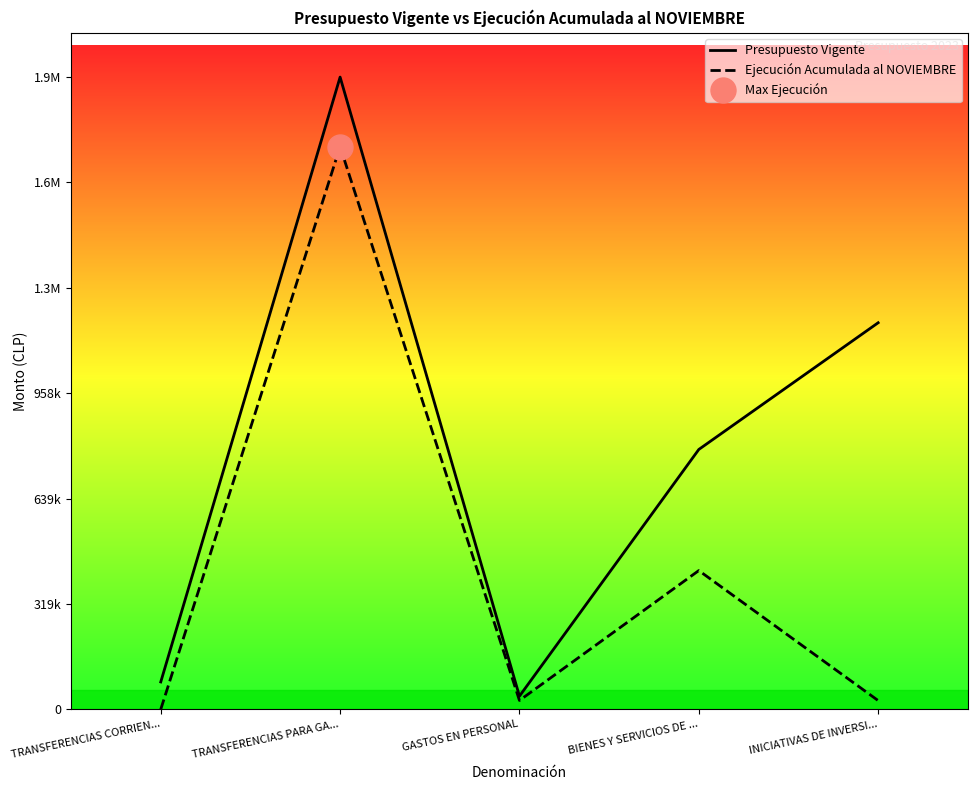

What is the average value of the Presupuesto Vigente series?

800331